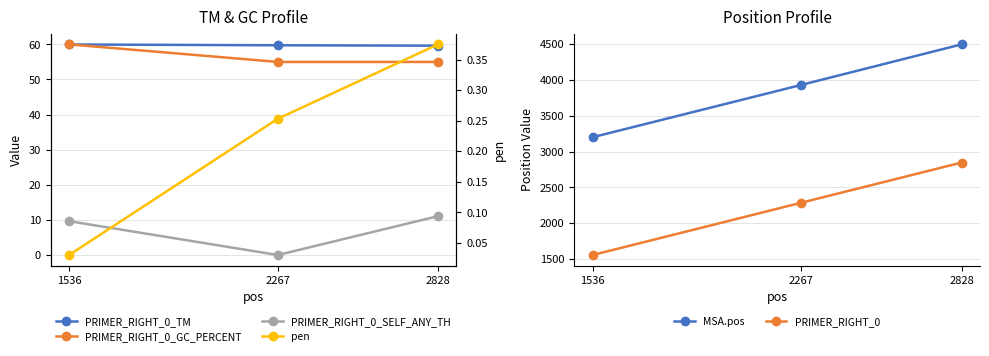

At how many categories does at least one series exceed 4198?

1